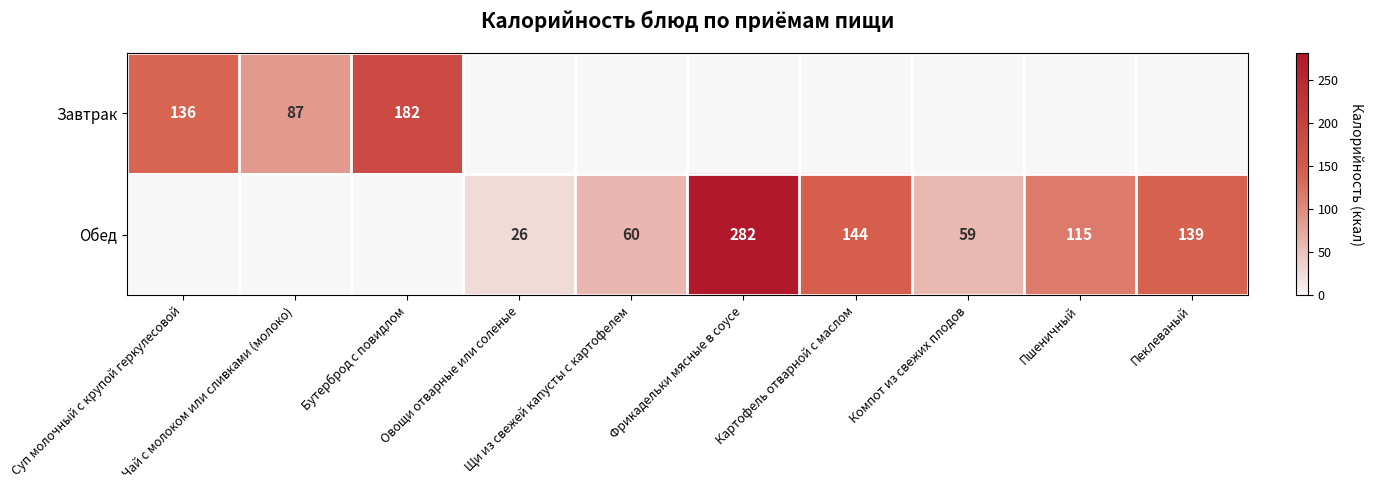

Which series has the widest spread of values?

Обед